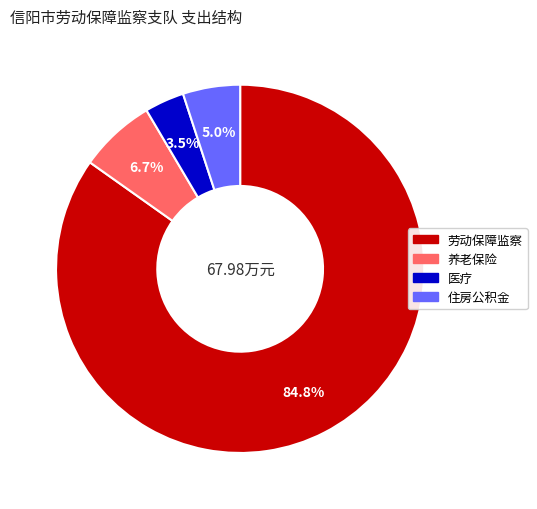

Does any single category account for the majority?

Yes